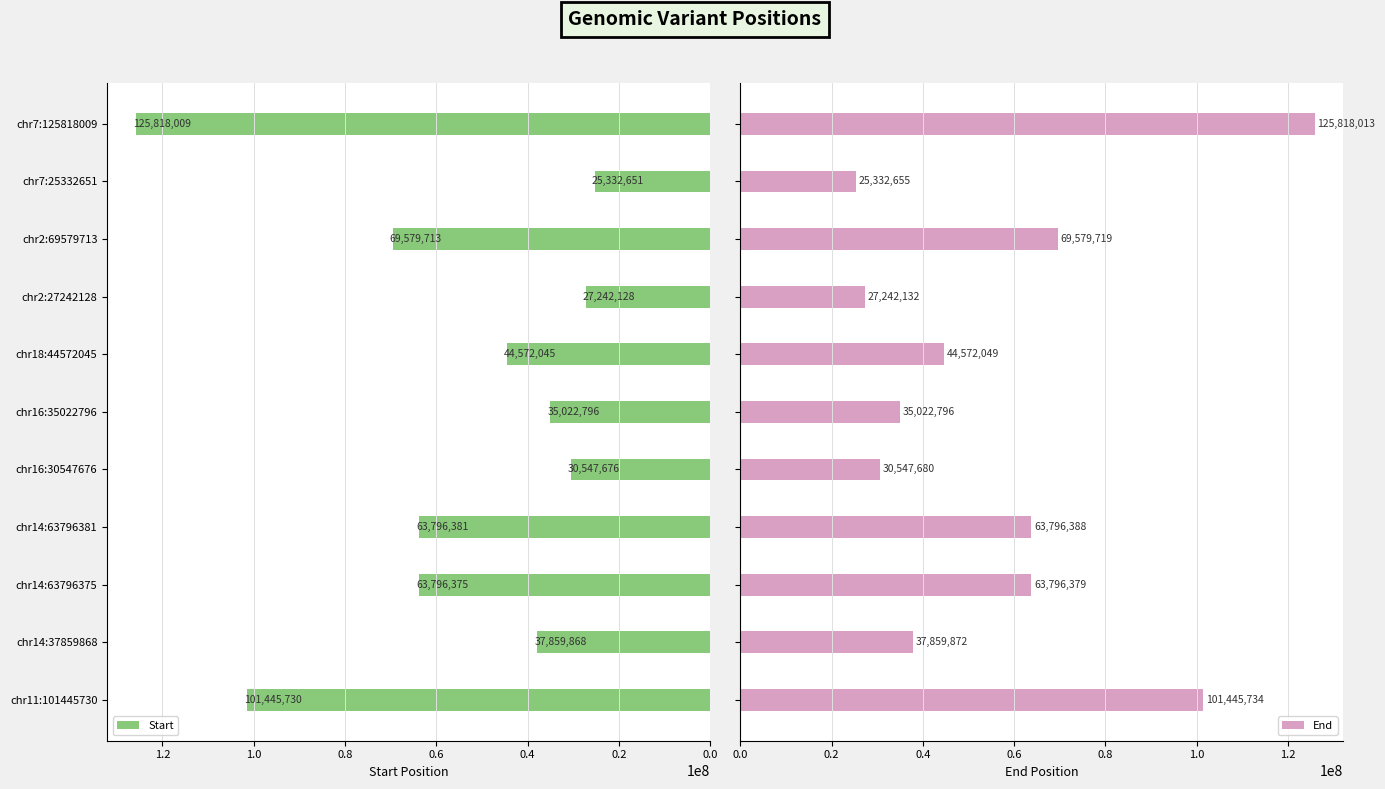

Is it true that Start equals 125818009 at chr7:125818009?

True